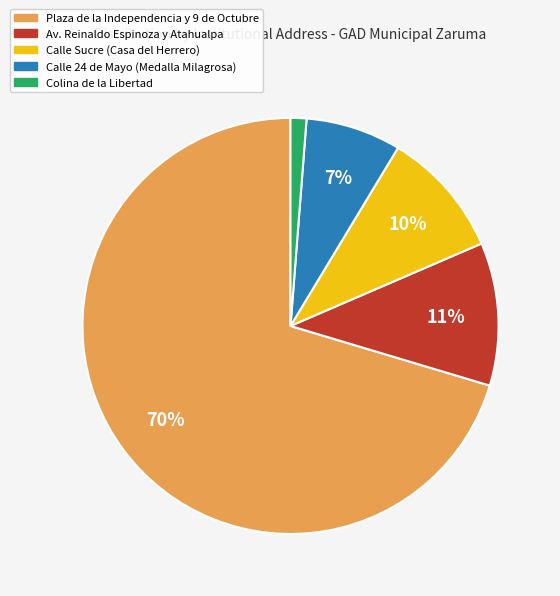

Which has a higher value, Av. Reinaldo Espinoza y Atahualpa or Calle 24 de Mayo (Medalla Milagrosa)?

Av. Reinaldo Espinoza y Atahualpa